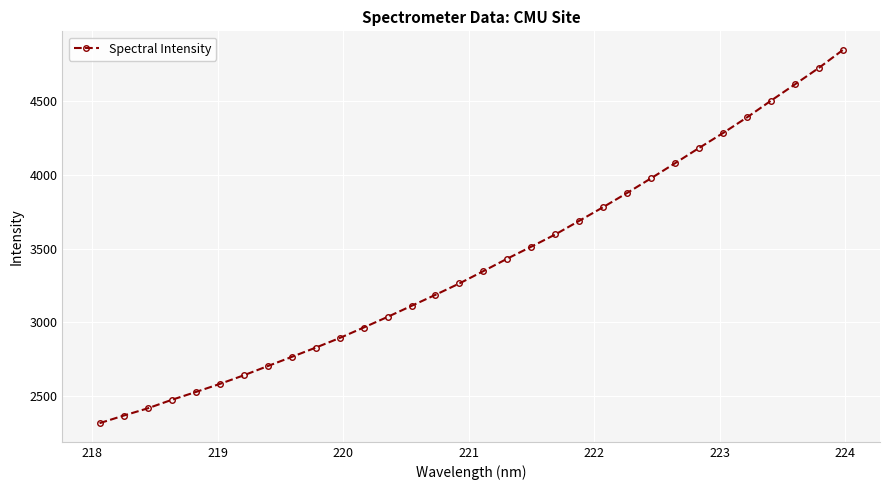

What is the maximum value shown in the chart?

4849.3